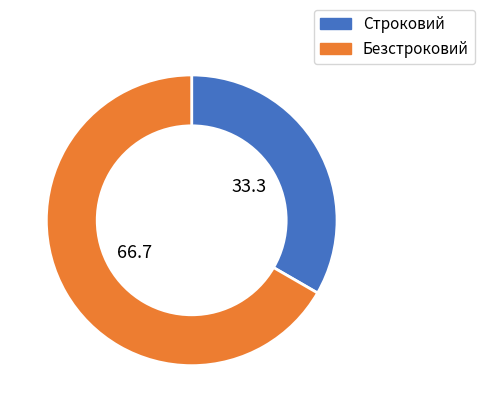

How many segments does this pie chart have?

2